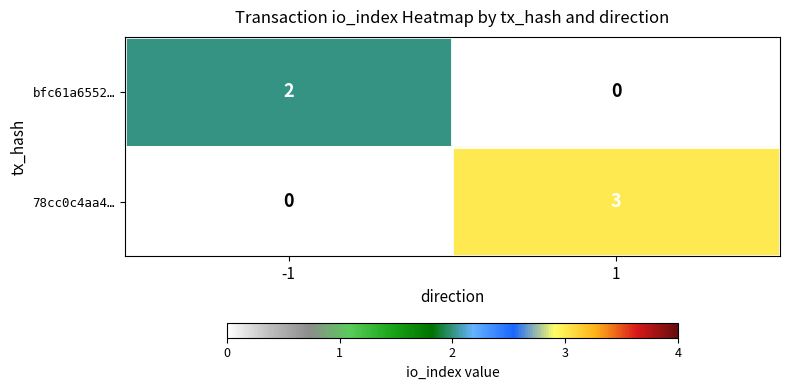

Rank the series by their average value, from lowest to highest.

bfc61a6552…, 78cc0c4aa4…